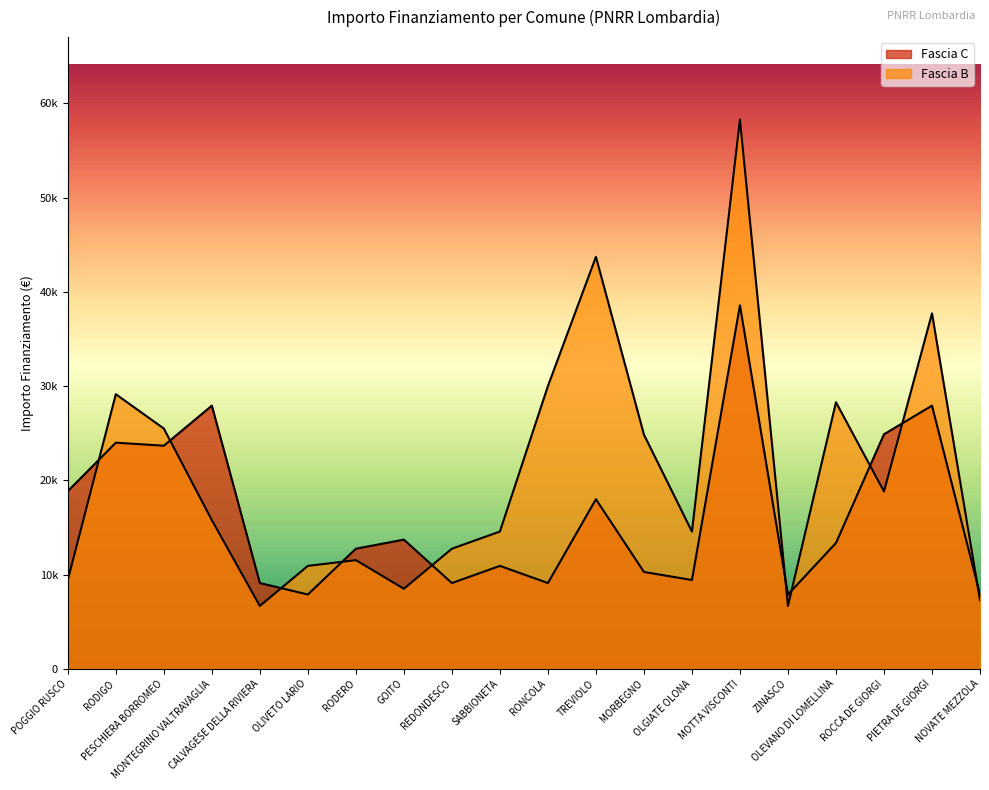

At which label is Fascia C closest to 23228?

PESCHIERA BORROMEO